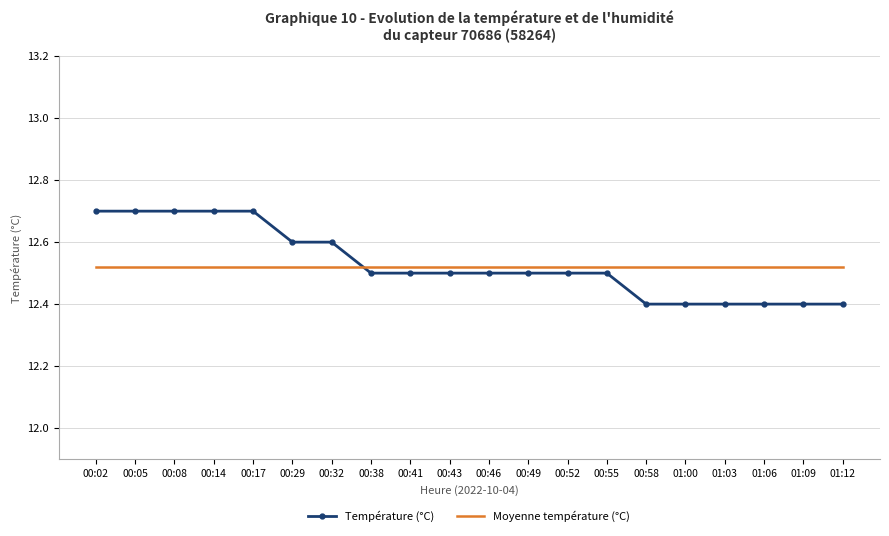

At how many categories does at least one series exceed 12?

20